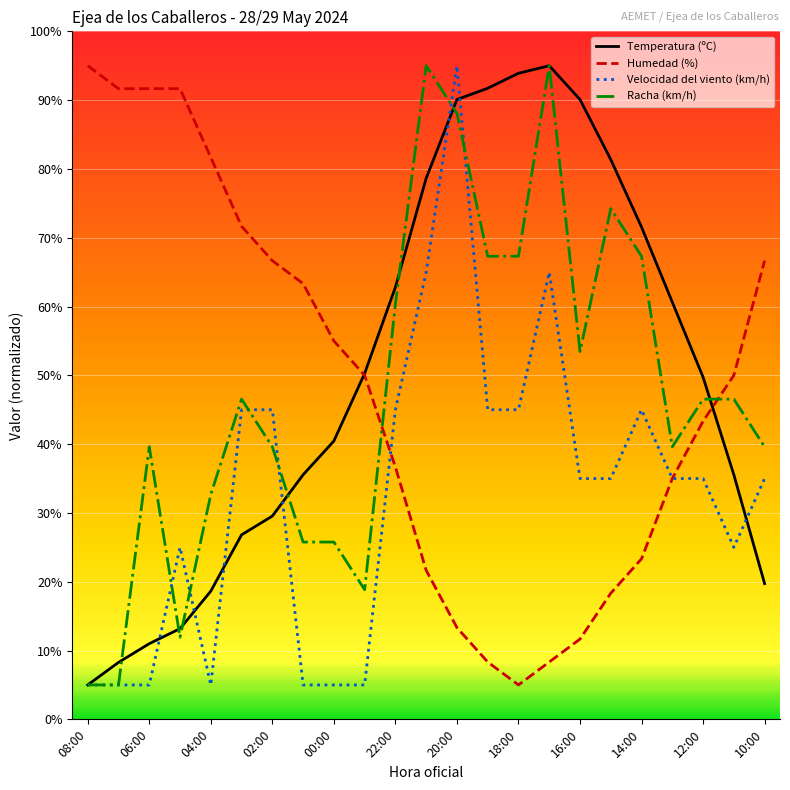

What is the maximum value for Velocidad del viento (km/h)?

95.0